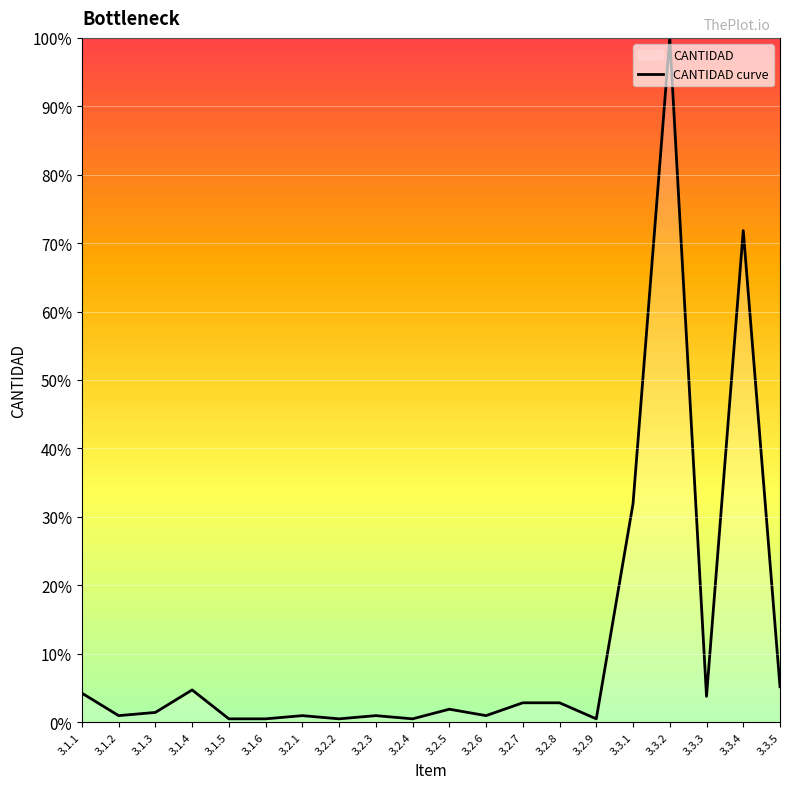

What value does the data have at 3.2.6?

0.9